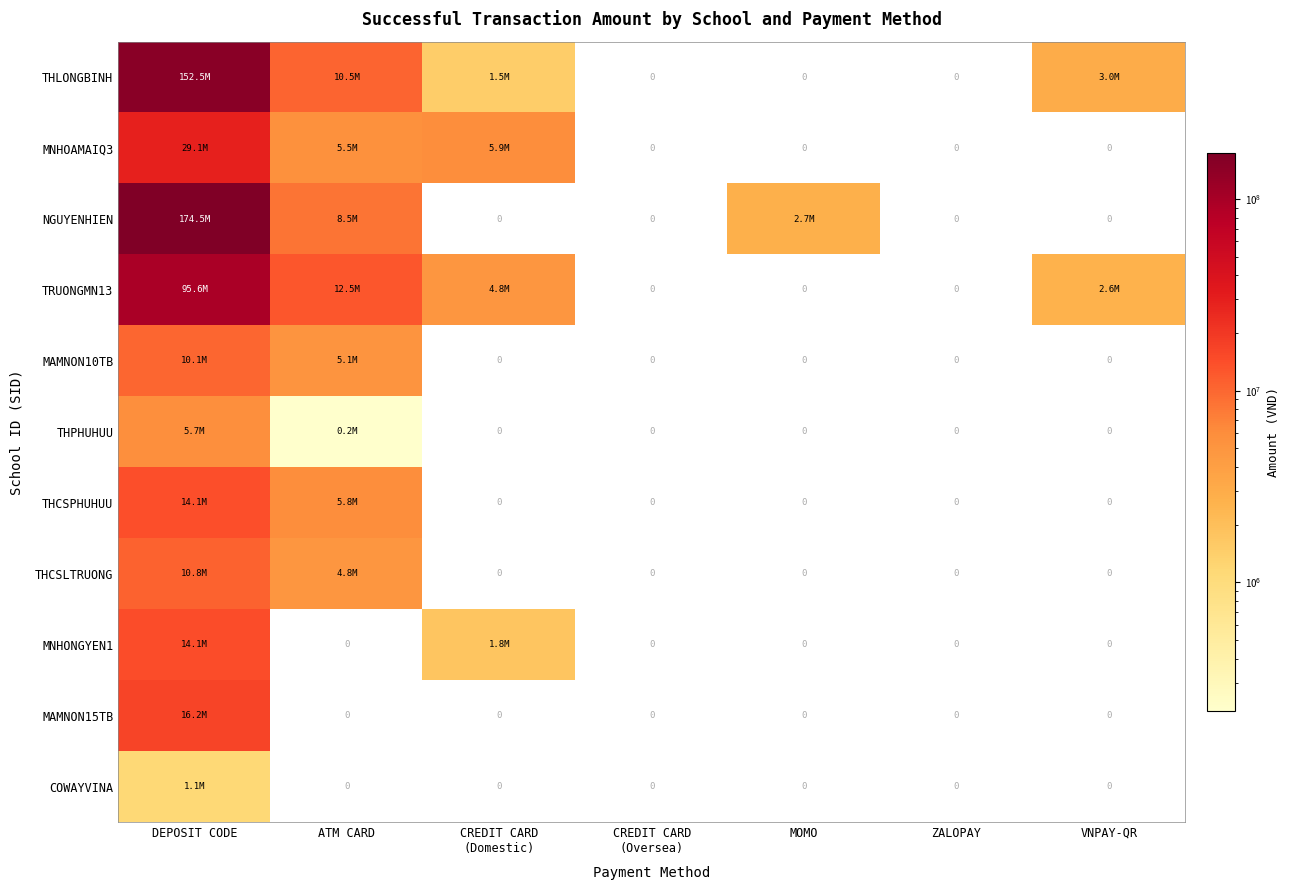

What is the average value of the TRUONGMN13 series?

16498212